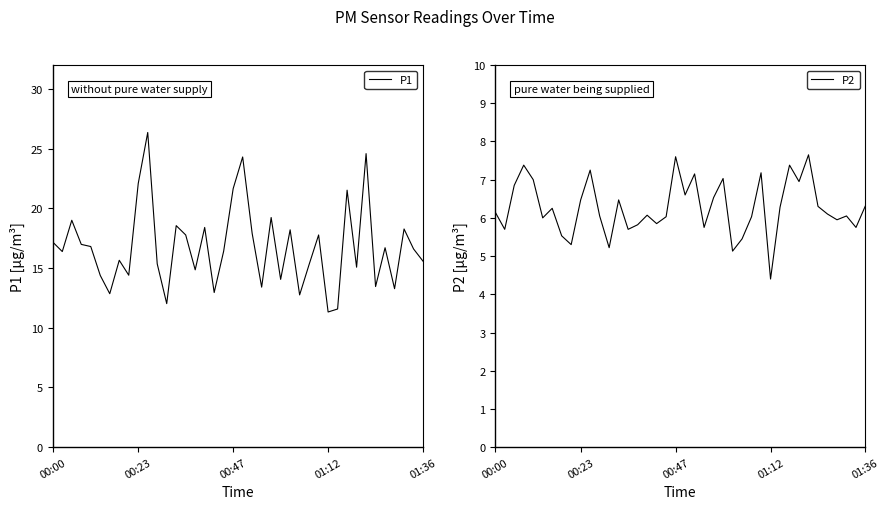

What is the greatest value displayed?

26.4